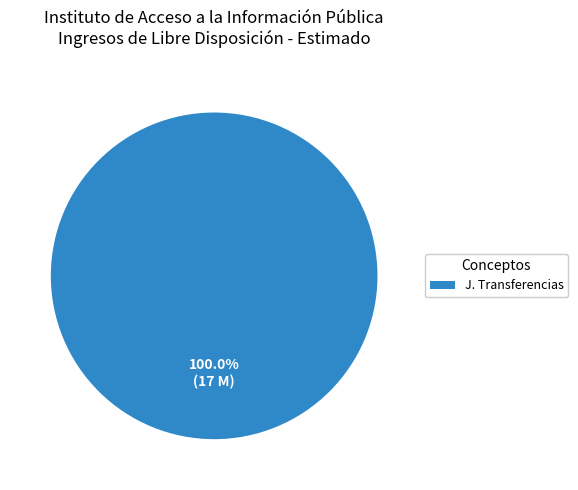

Rank the categories by value from highest to lowest.

J. Transferencias